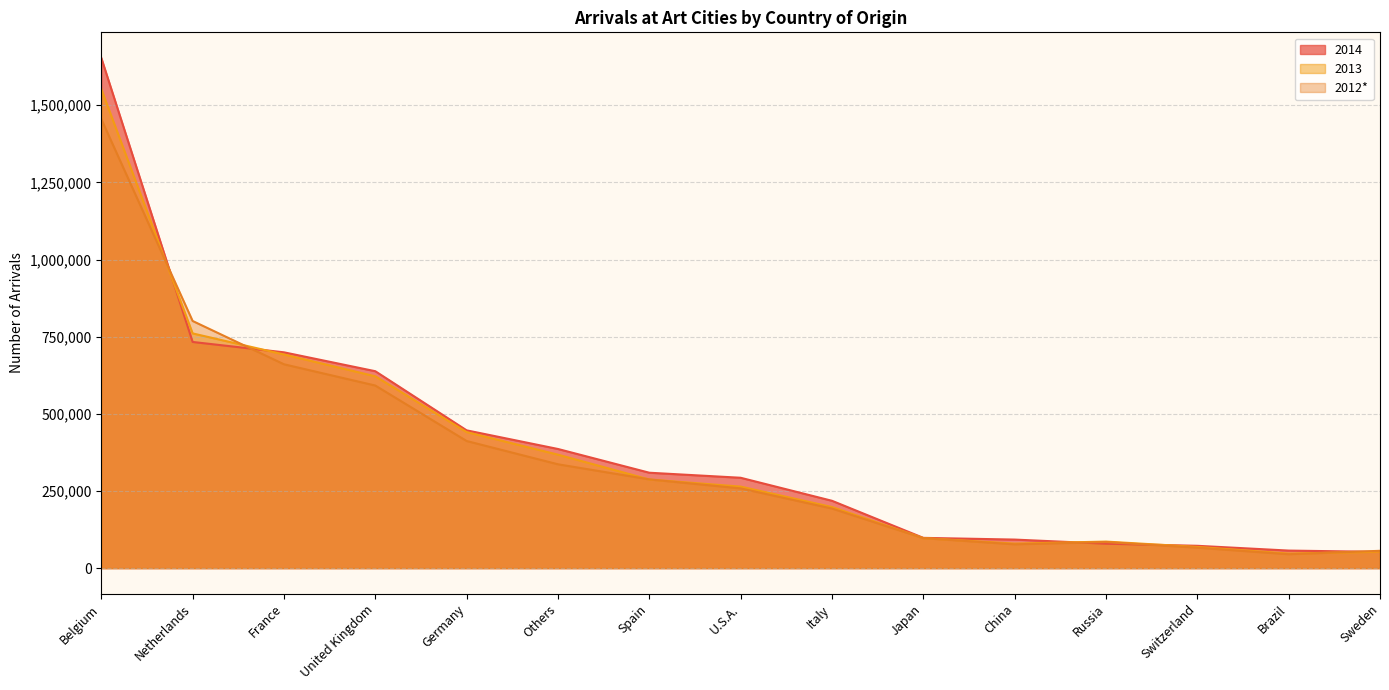

The value of 2012* at Germany is 678740. True or false?

False